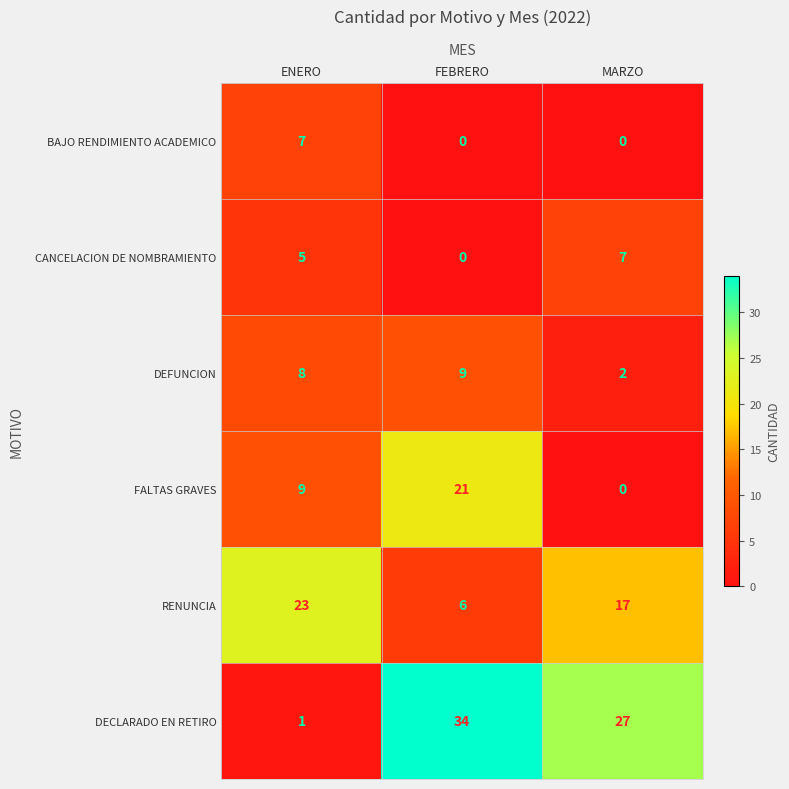

Which series has the largest range (max minus min)?

DECLARADO EN RETIRO